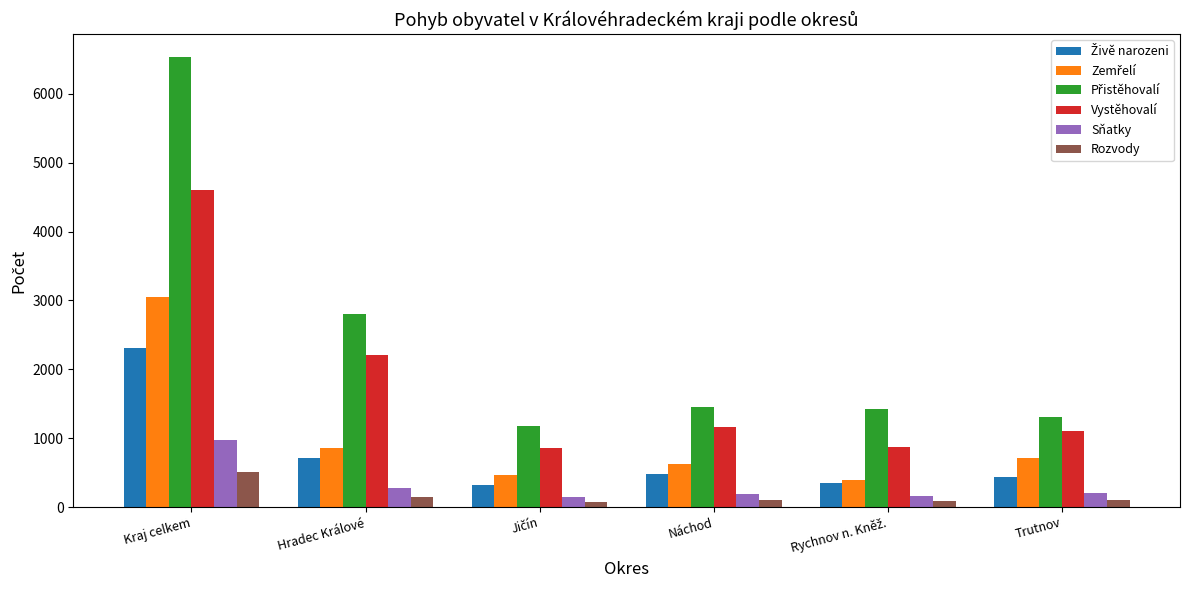

Where is Vystěhovalí nearest to the value 2730?

Hradec Králové